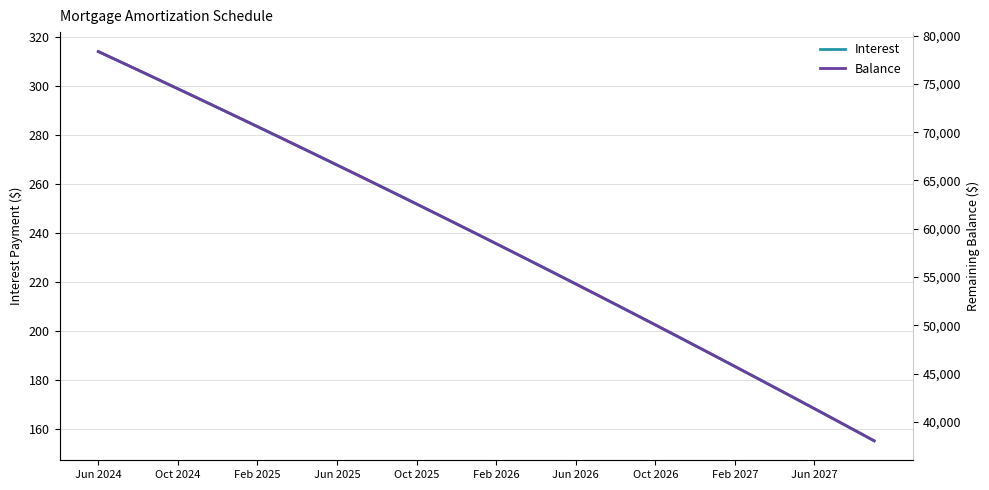

What is the difference between the maximum and minimum values in the Balance series?

40304.0